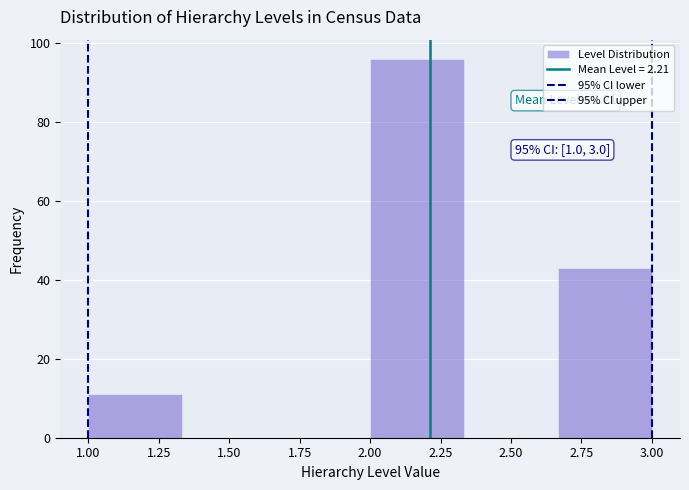

Over which range of the x-axis is the bar tallest?

2.00 to 2.35